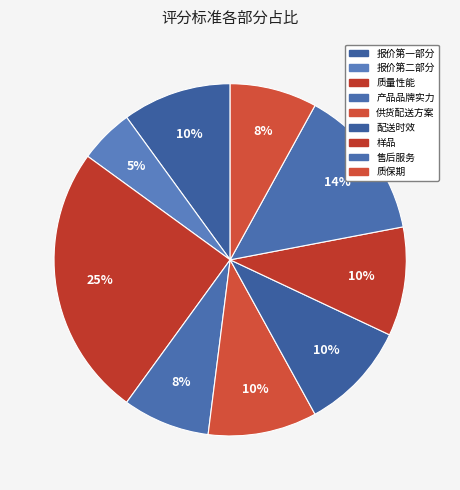

How many slices are in this pie chart?

9